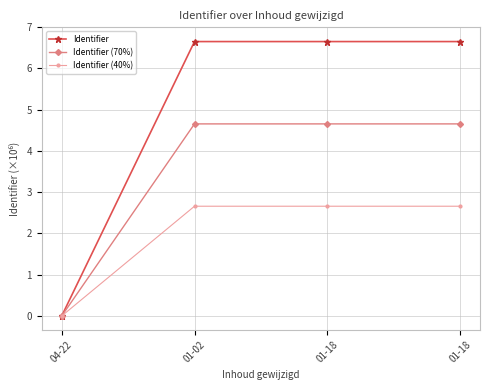

True or false: Identifier and Identifier (70%) intersect in this chart.

False